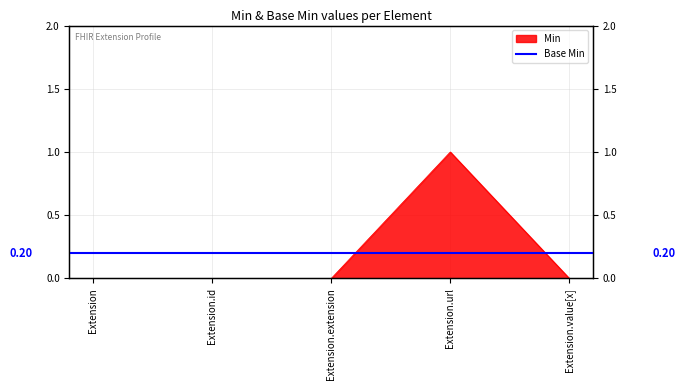

Where is the data nearest to the value 0?

Extension